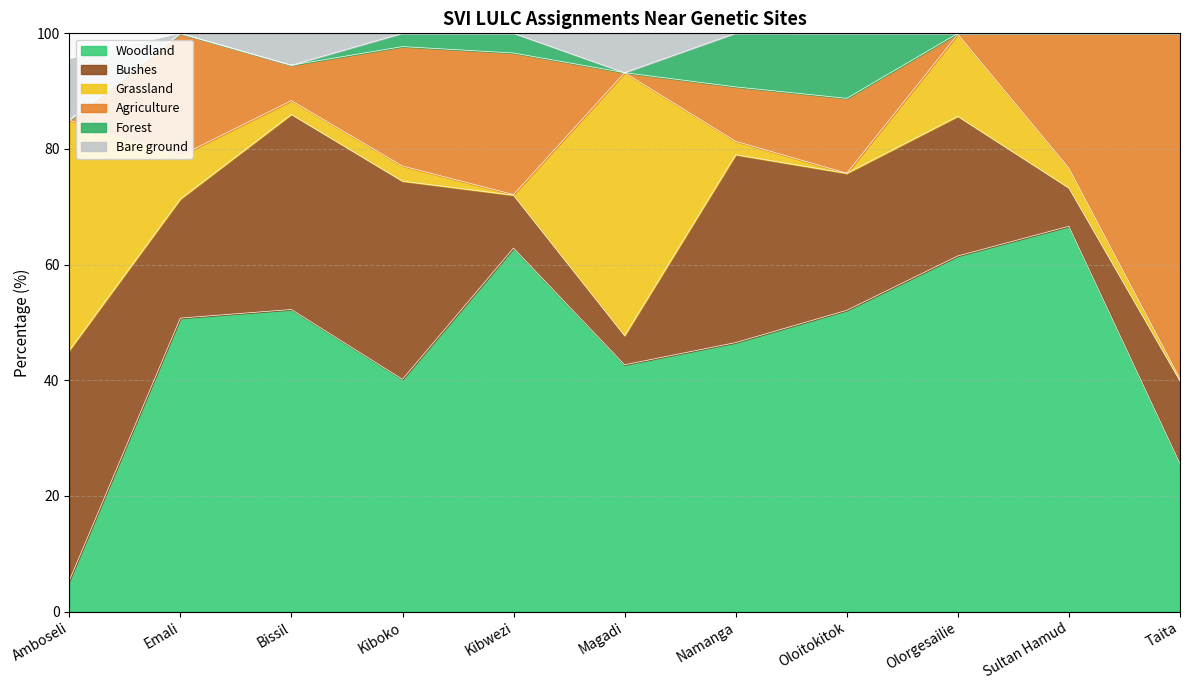

Is the value of Forest at Bissil greater than the value of Agriculture at Amboseli?

No